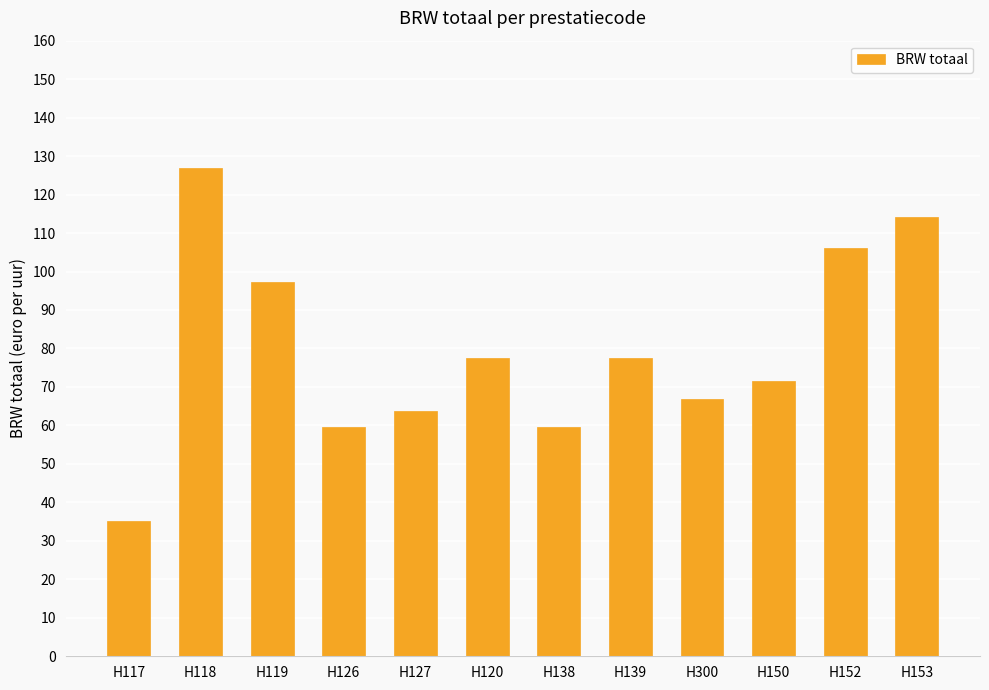

What is the label of the 9th bar from the left?

H300